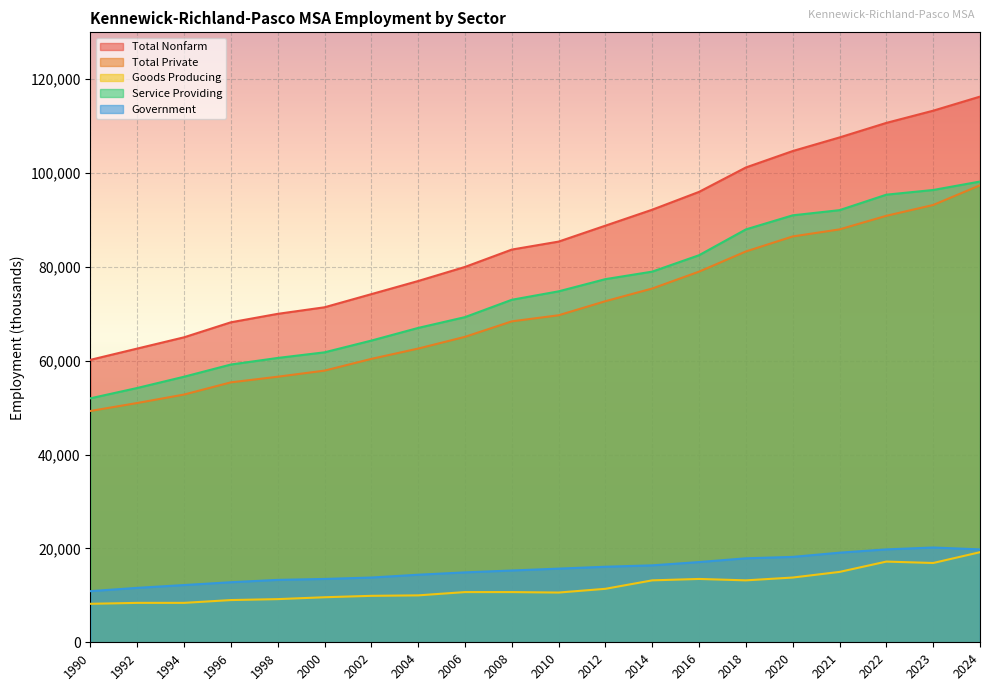

How many lines are shown in the chart?

5